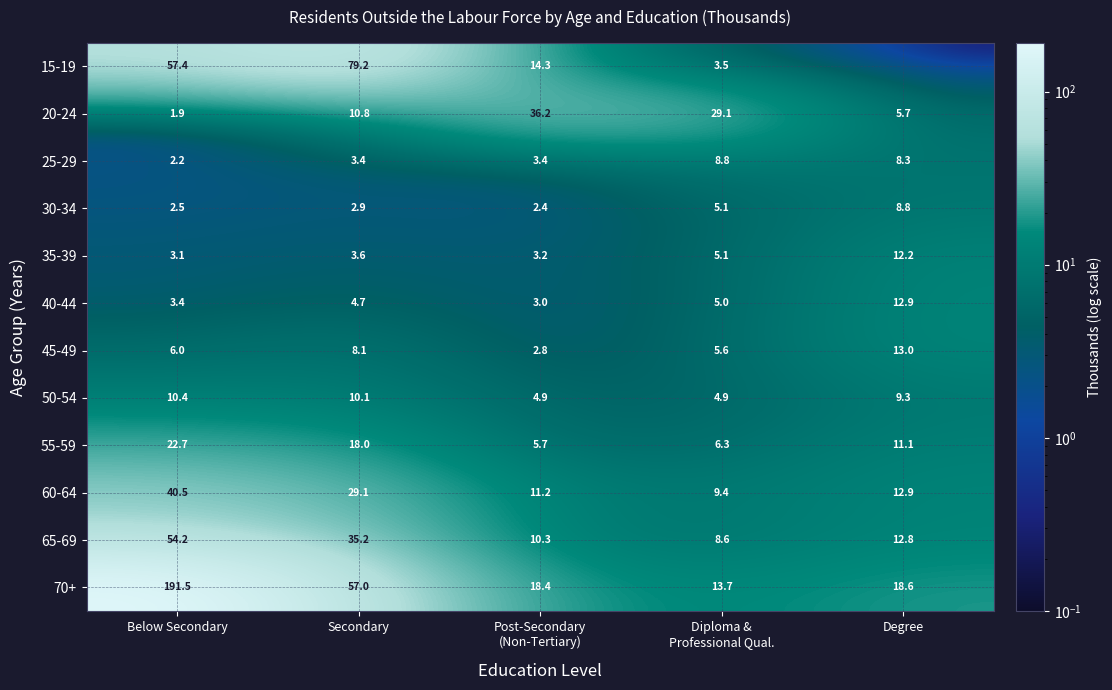

At how many categories does at least one series exceed 129?

1